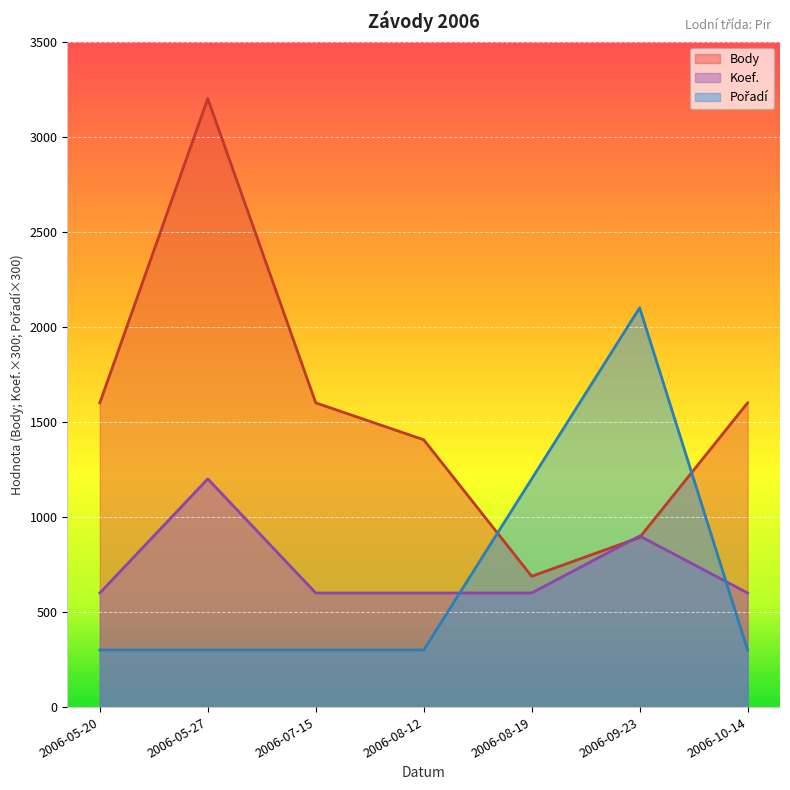

The Pořadí series shows 300 at 2006-07-15. True or false?

True